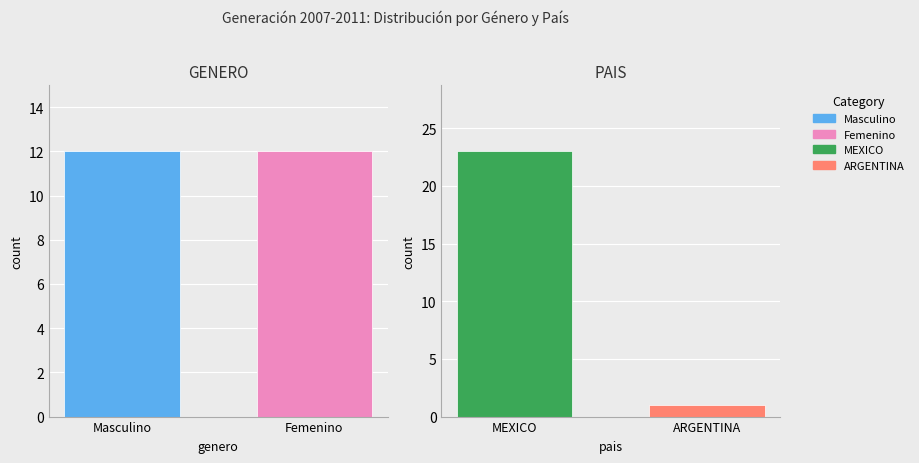

Which series has the widest spread of values?

MEXICO